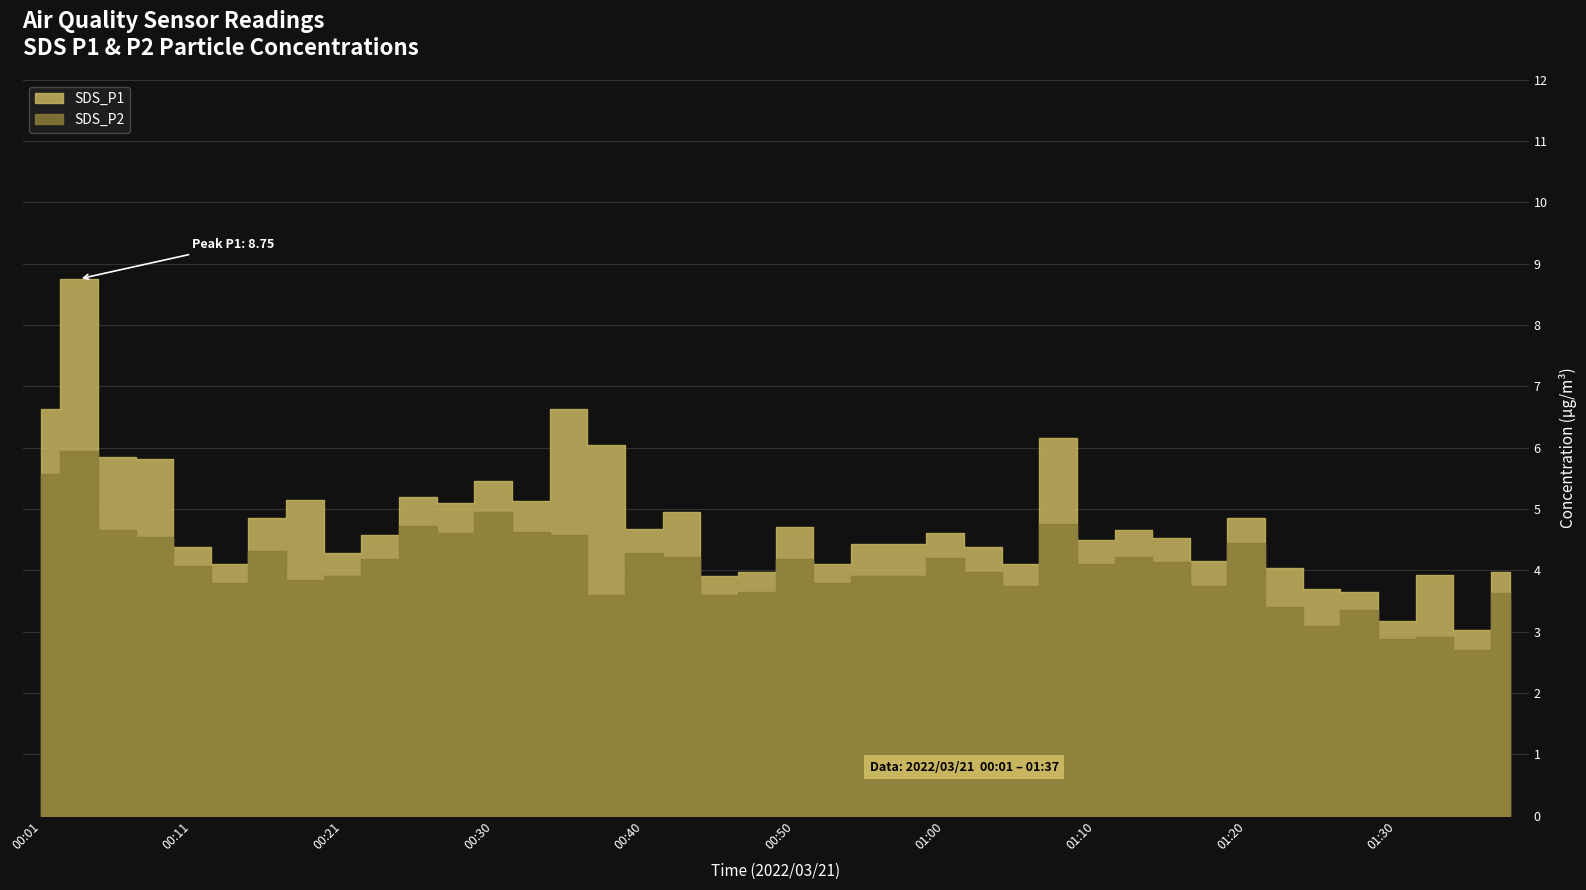

Reading left to right, extract all data points from this chart.

SDS_P1: 00:01=6.6	00:03=8.8	00:06=5.8	00:08=5.8	00:11=4.4	00:13=4.1	00:16=4.8	00:18=5.2	00:21=4.3	00:23=4.6	00:26=5.2	00:28=5.1	00:30=5.5	00:33=5.1	00:35=6.6	00:38=6.0	00:40=4.7	00:43=5.0	00:45=3.9	00:48=4.0	00:50=4.7	00:53=4.1	00:55=4.4	00:58=4.4	01:00=4.6	01:03=4.4	01:05=4.1	01:07=6.2	01:10=4.5	01:12=4.7	01:15=4.5	01:17=4.2	01:20=4.8	01:22=4.0	01:25=3.7	01:27=3.6	01:30=3.2	01:32=3.9	01:35=3.0	01:37=4.0
SDS_P2: 00:01=5.6	00:03=6.0	00:06=4.7	00:08=4.5	00:11=4.1	00:13=3.8	00:16=4.3	00:18=3.9	00:21=3.9	00:23=4.2	00:26=4.7	00:28=4.6	00:30=5.0	00:33=4.6	00:35=4.6	00:38=3.6	00:40=4.3	00:43=4.2	00:45=3.6	00:48=3.6	00:50=4.2	00:53=3.8	00:55=3.9	00:58=3.9	01:00=4.2	01:03=4.0	01:05=3.8	01:07=4.8	01:10=4.1	01:12=4.2	01:15=4.1	01:17=3.8	01:20=4.5	01:22=3.4	01:25=3.1	01:27=3.4	01:30=2.9	01:32=2.9	01:35=2.7	01:37=3.6